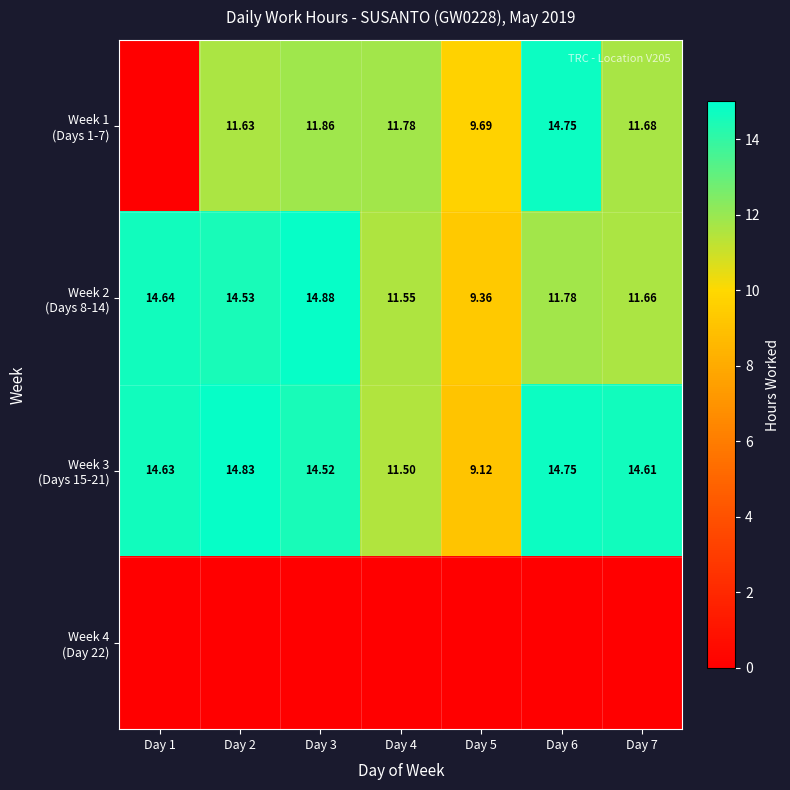

How many values in the Week 2 (Days 8-14) series exceed 11?

6